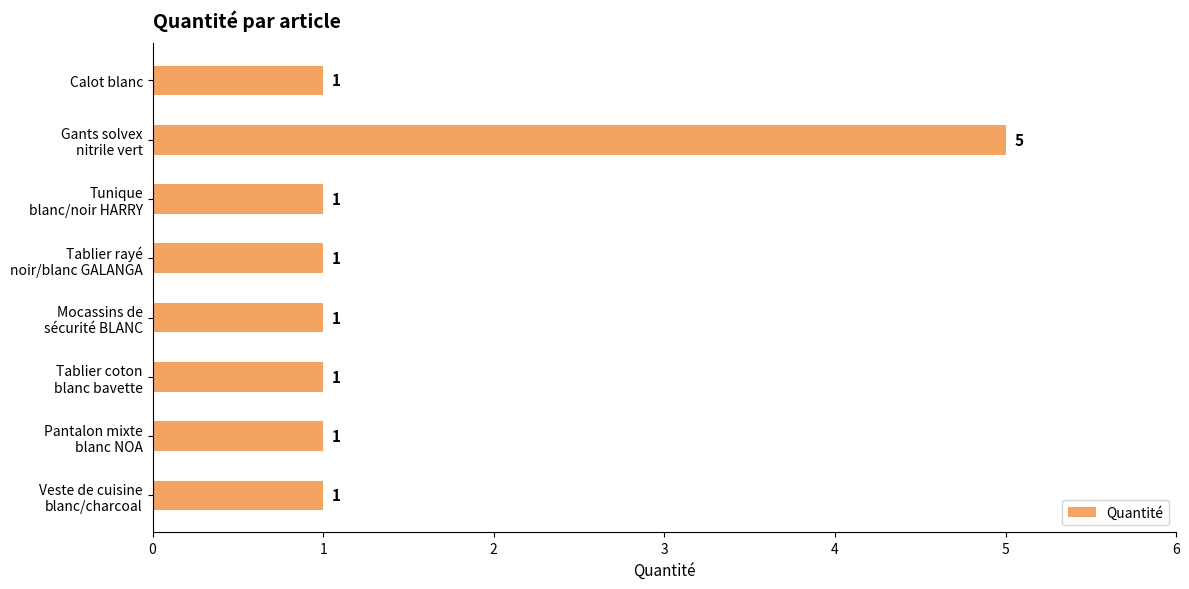

The chart shows a value of 1 at Calot blanc. True or false?

True